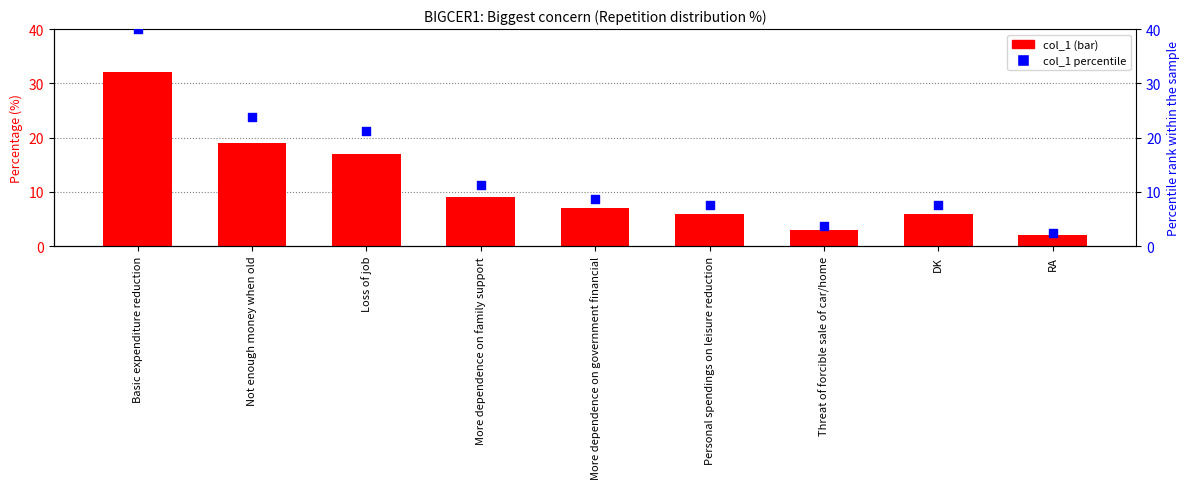

Which series contains the highest Y value?

col_1 percentile